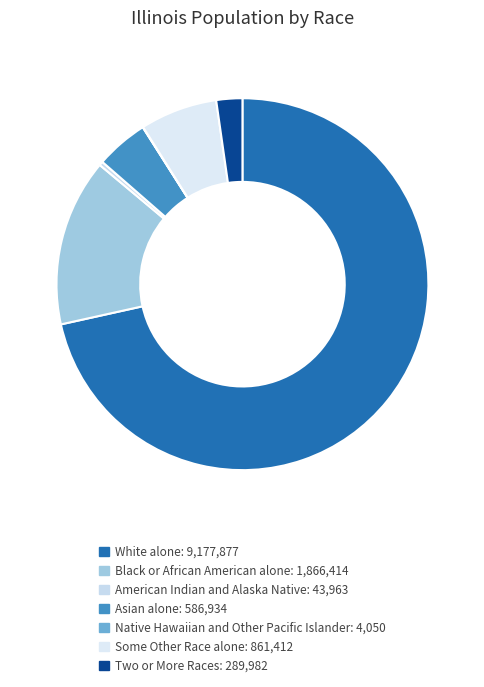

How much of the chart is everything except White alone?

28.5%